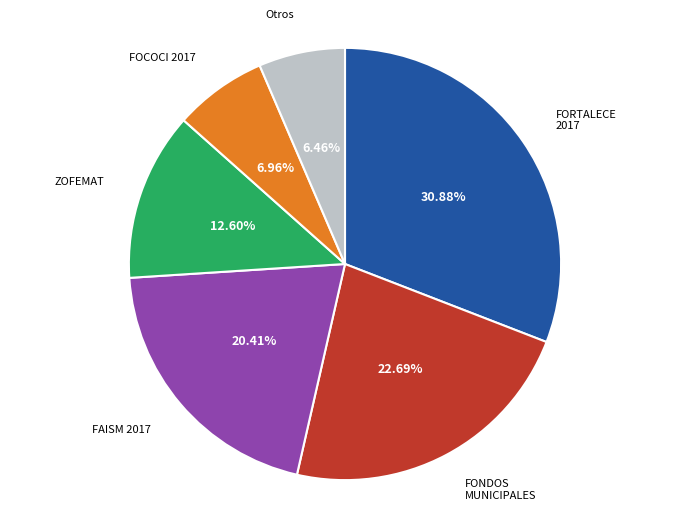

What is the ratio of the value at ZOFEMAT to the value at FONDOS MUNICIPALES?

0.6